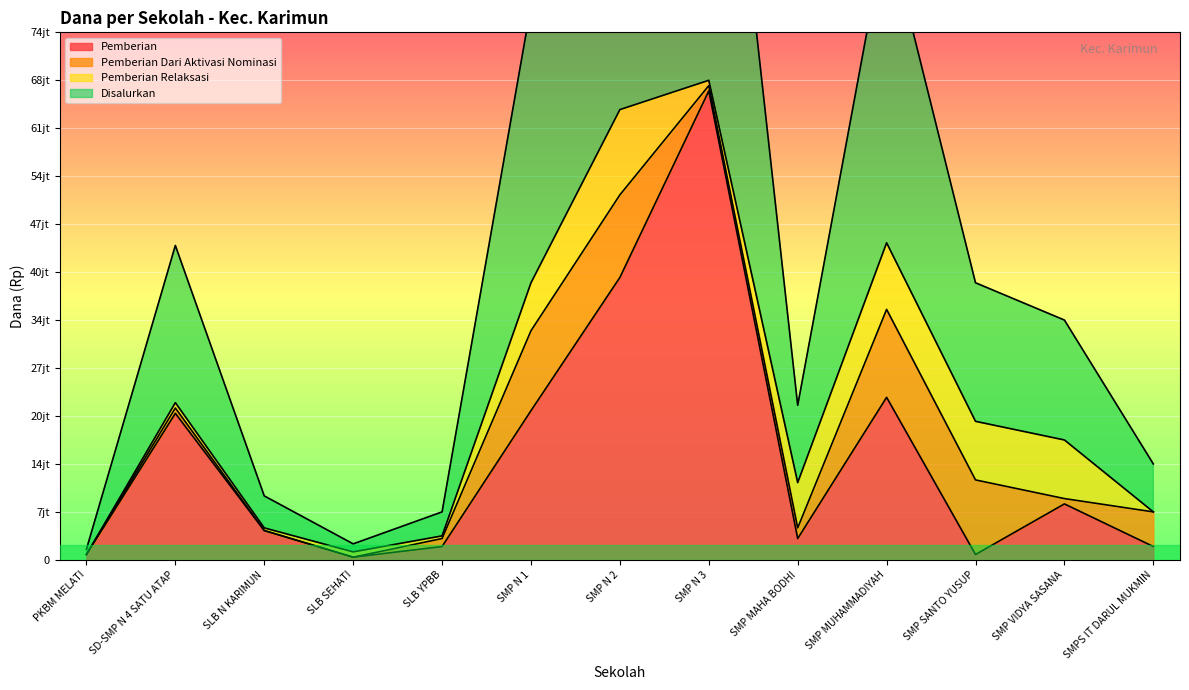

True or false: Pemberian has more than 1 interior local peaks.

True